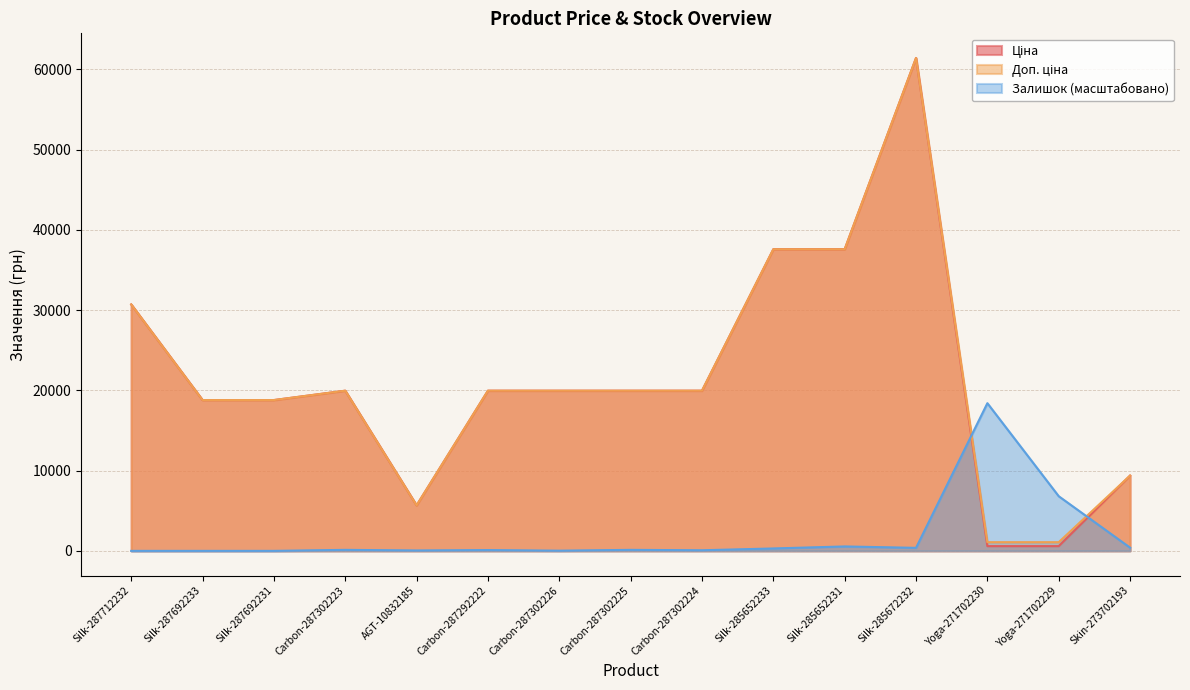

Reading right to left, what are all the values shown in this chart?

Ціна: 9384.0	589.9	589.9	61434.3	37593.6	37593.6	19964.2	19964.2	19964.2	19964.2	5673.8	19964.2	18796.8	18796.8	30717.1
Доп. ціна: 9384.0	1081.7	1081.7	61434.3	37593.6	37593.6	19964.2	19964.2	19964.2	19964.2	5673.8	19964.2	18796.8	18796.8	30717.1
Залишок: 400.7	6811.2	18405.2	375.6	550.9	300.5	75.1	125.2	25.0	100.2	50.1	125.2	0.0	0.0	0.0